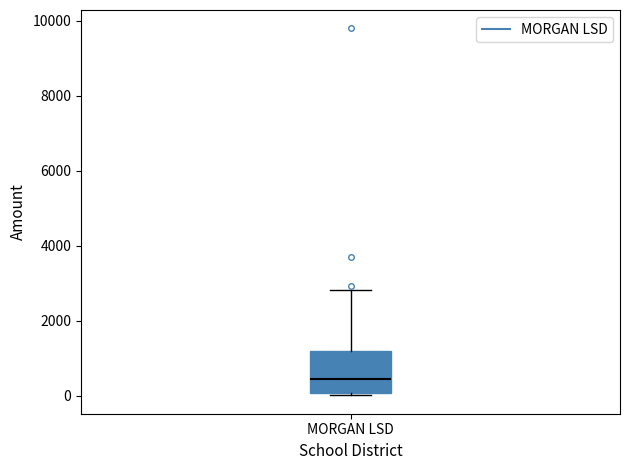

Read this box plot against the y-axis: the position of the median line, the range covered by the box, and the ends of both whiskers. The values are not printed on the chart, so give them approximately, as read against the axis.

median 400, box 0 to 1200, whiskers 0 (just below the box's lower edge) to 2800